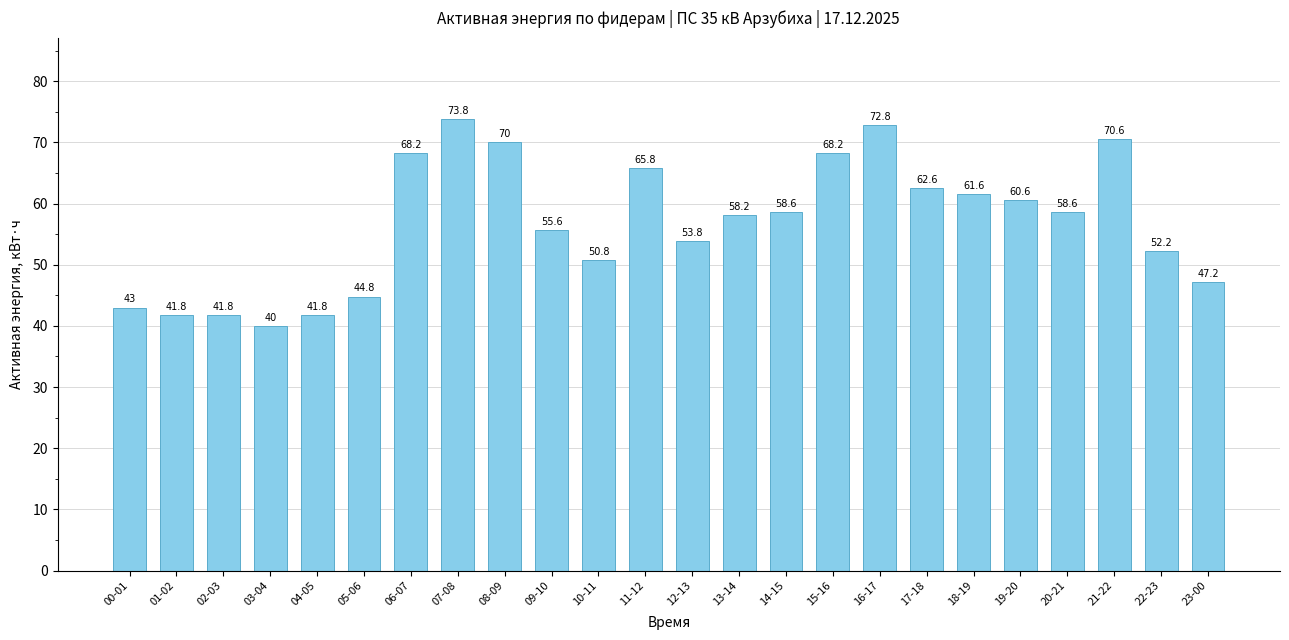

Count the number of data series in this chart.

1